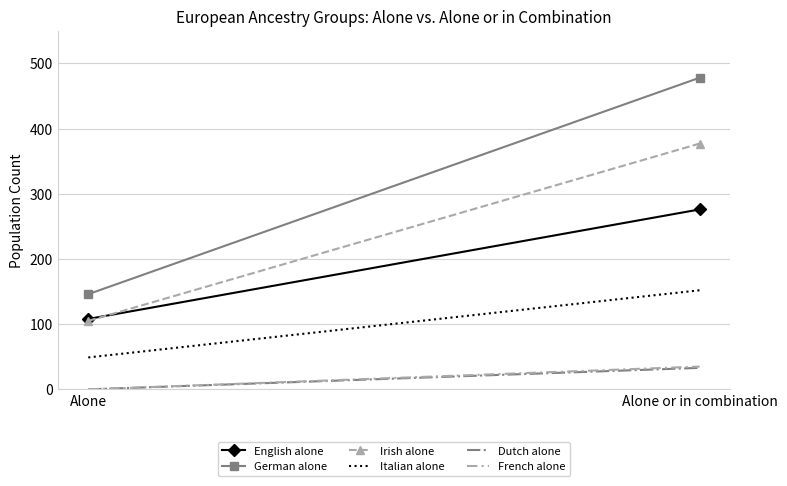

Reading left to right, extract all data points from this chart.

English alone: 108	276
German alone: 146	478
Irish alone: 105	377
Italian alone: 49	152
Dutch alone: 0	33
French alone: 0	35